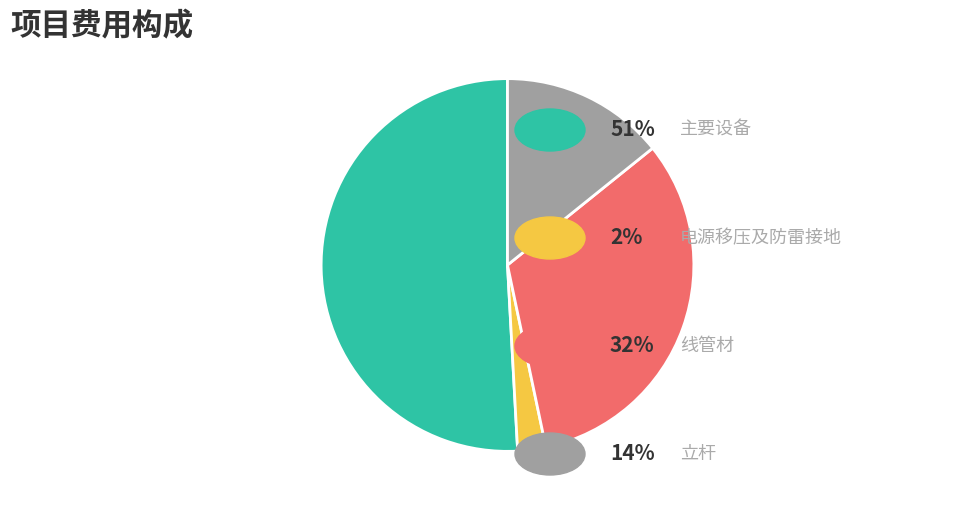

Does any single category account for the majority?

Yes